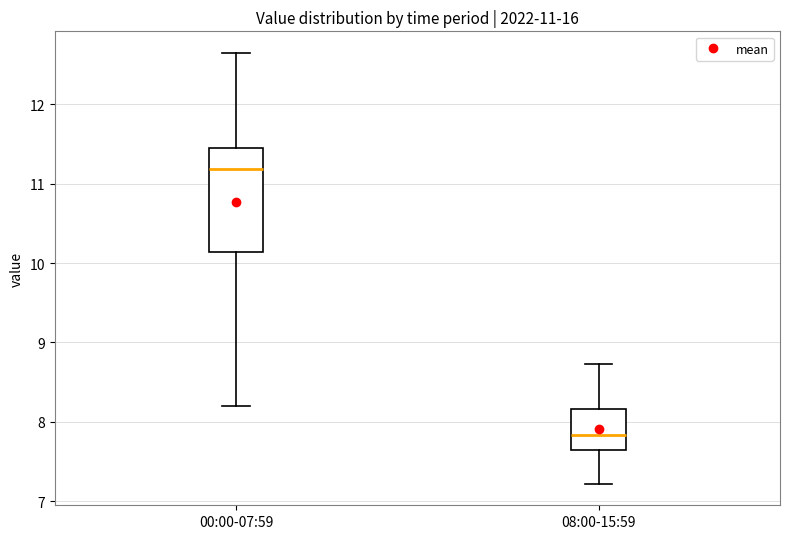

Which box has the lowest median line?

08:00-15:59